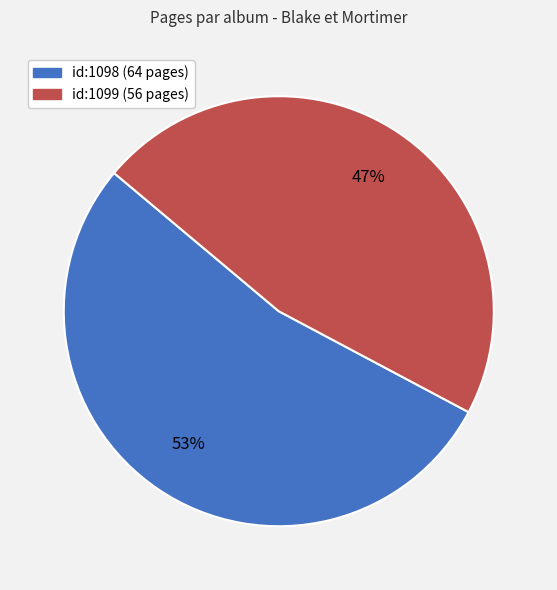

Is there a majority slice in this chart?

Yes